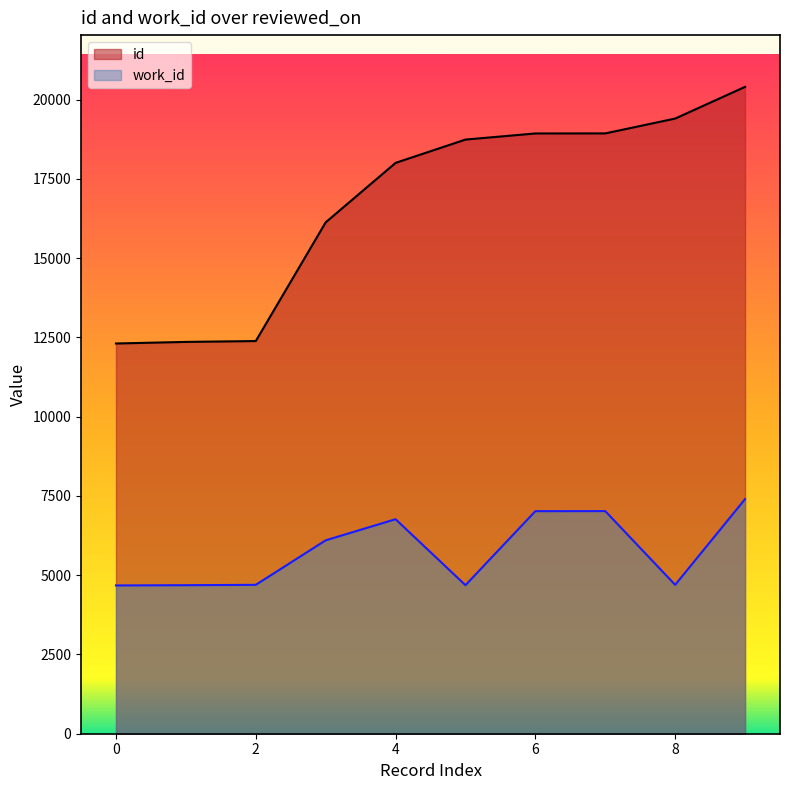

How many distinct data groups are displayed?

2